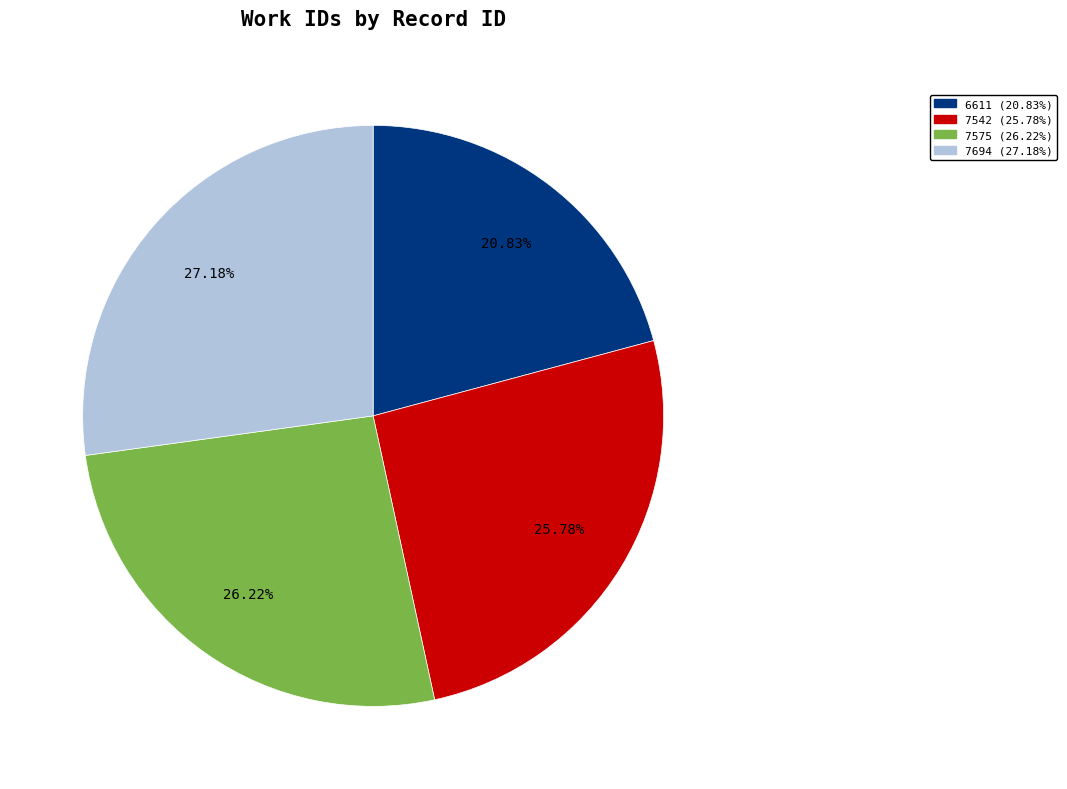

To the nearest percent, what is the combined percentage of 6611 and 7542?

47%